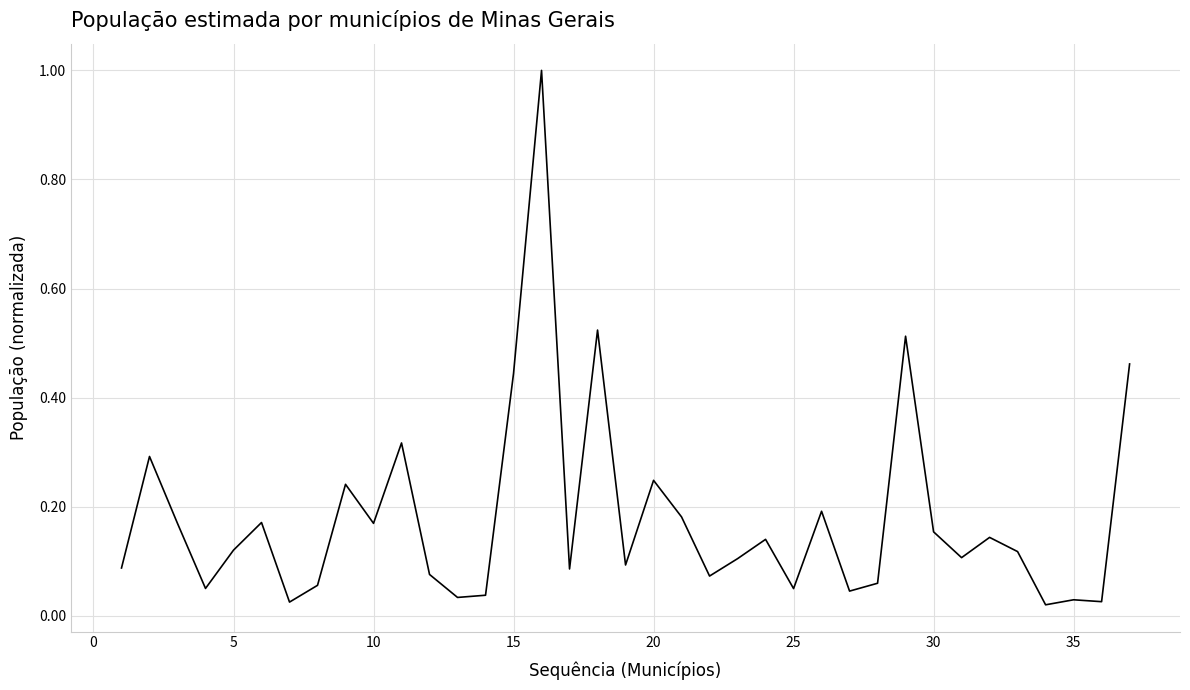

What is the greatest value displayed?

1.0